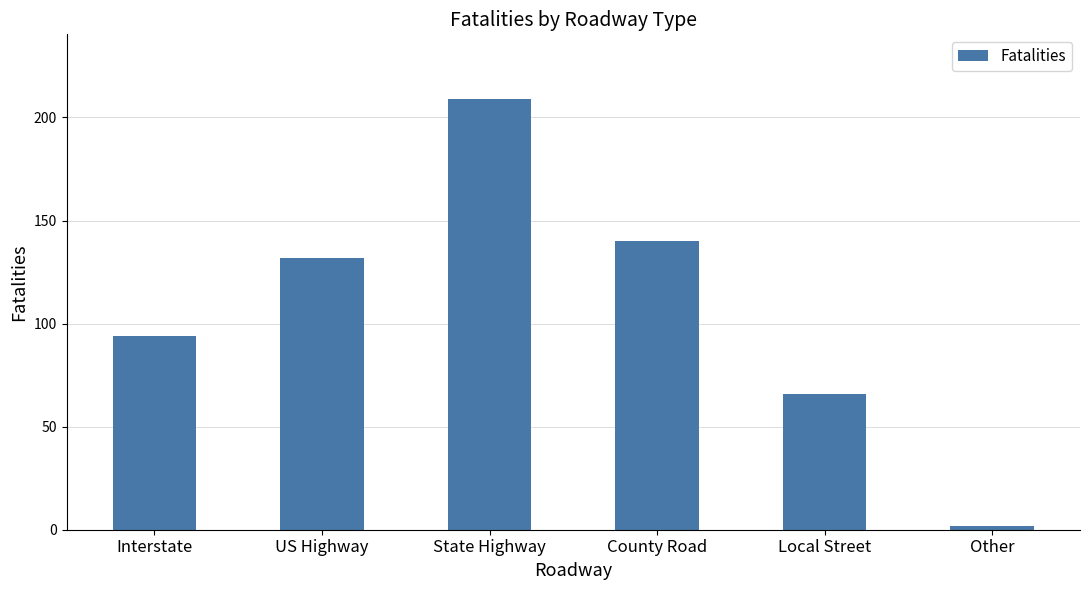

Rank the categories by value from highest to lowest.

State Highway, County Road, US Highway, Interstate, Local Street, Other